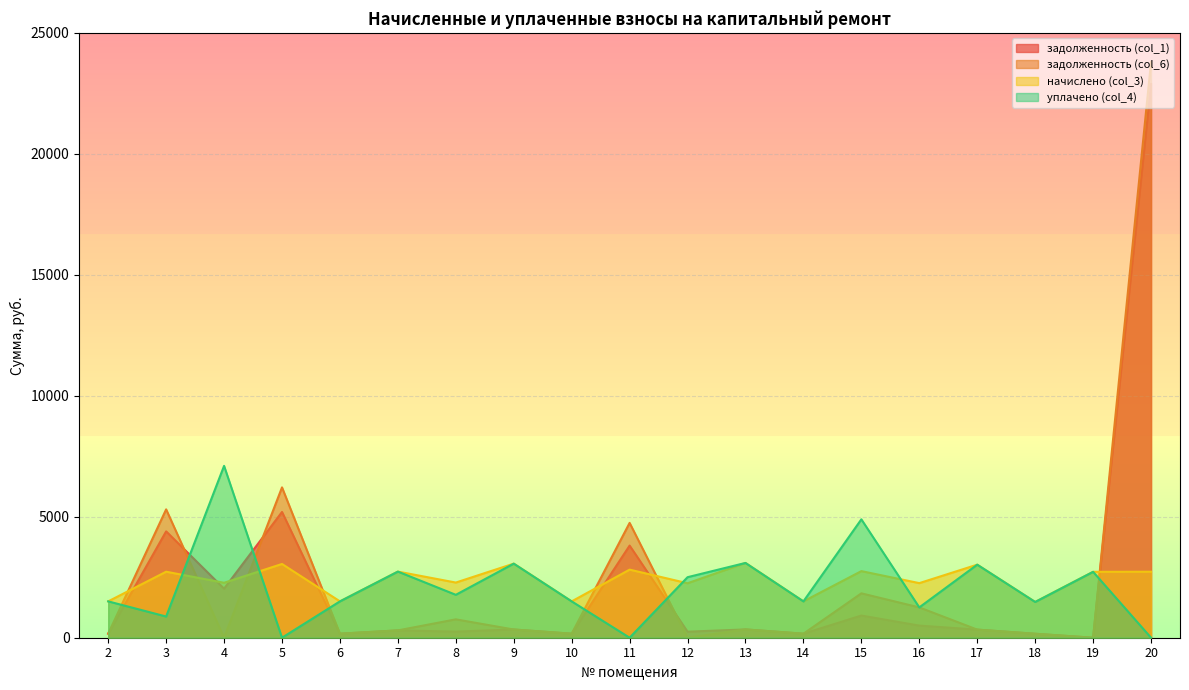

Reading left to right, list all the values displayed in this chart.

задолженность (col_1): 166.9	4395.6	2027.3	5197.6	166.9	303.7	253.3	340.3	166.9	3807.9	250.2	343.4	166.9	917.4	501.4	335.5	164.3	0.0	22887.2
задолженность (col_6): 166.9	5305.0	0.0	6213.6	166.9	303.7	760.0	340.3	166.9	4746.0	0.0	343.4	166.9	1834.9	1253.5	335.5	164.3	0.0	23796.7
начислено (col_3): 1502.5	2728.4	2270.5	3048.0	1502.5	2733.2	2280.1	3062.3	1502.5	2814.3	2251.4	3091.0	1502.5	2752.3	2256.2	3019.4	1478.7	2723.7	2728.4
уплачено (col_4): 1502.5	876.3	7102.9	0.0	1502.5	2733.2	1773.4	3062.3	1502.5	0.0	2501.6	3091.0	1502.5	4893.0	1253.5	3019.4	1478.7	2723.7	0.0